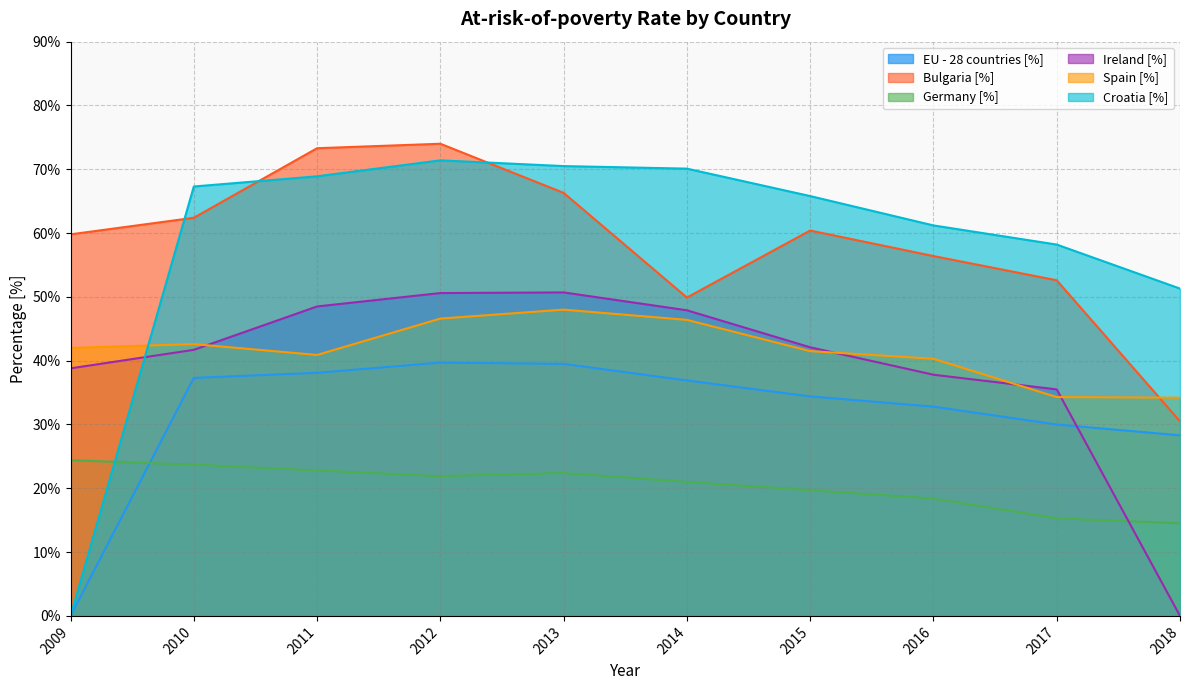

How many interior local peaks does the Ireland [%] series have?

1